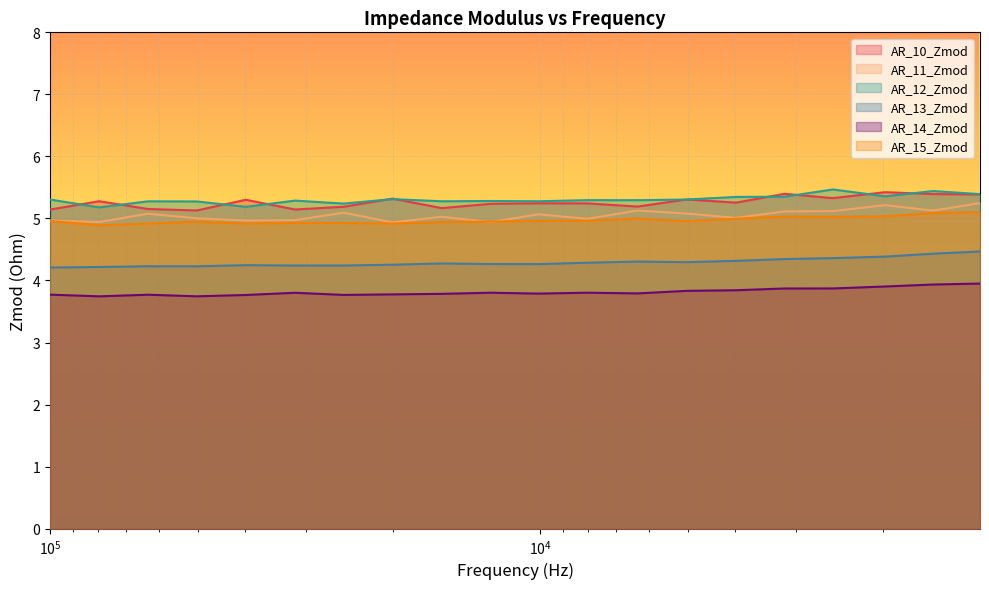

The AR_10_Zmod series shows 8.3 at 15890.62. True or false?

False